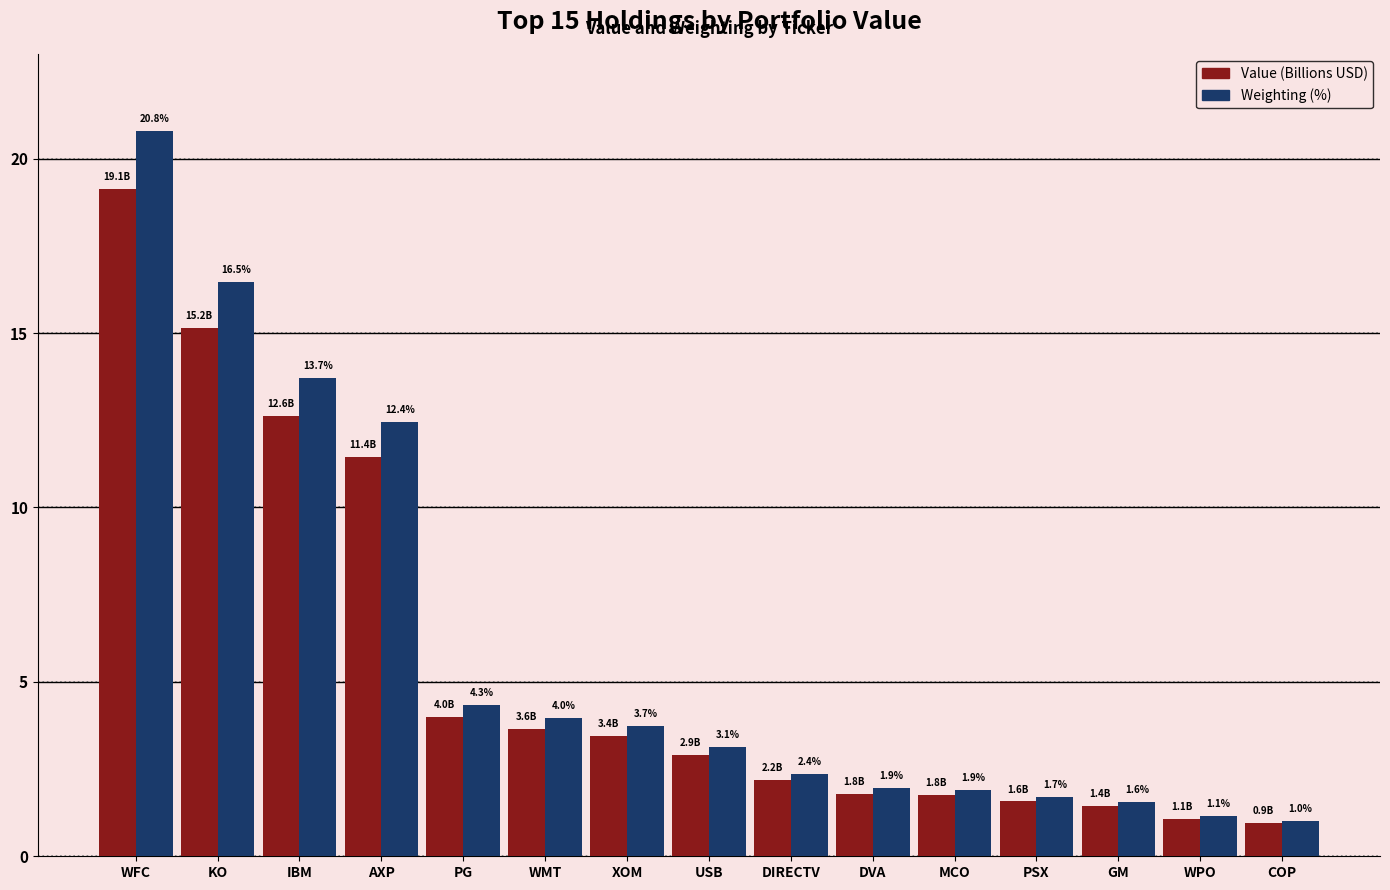

How many distinct data groups are displayed?

2